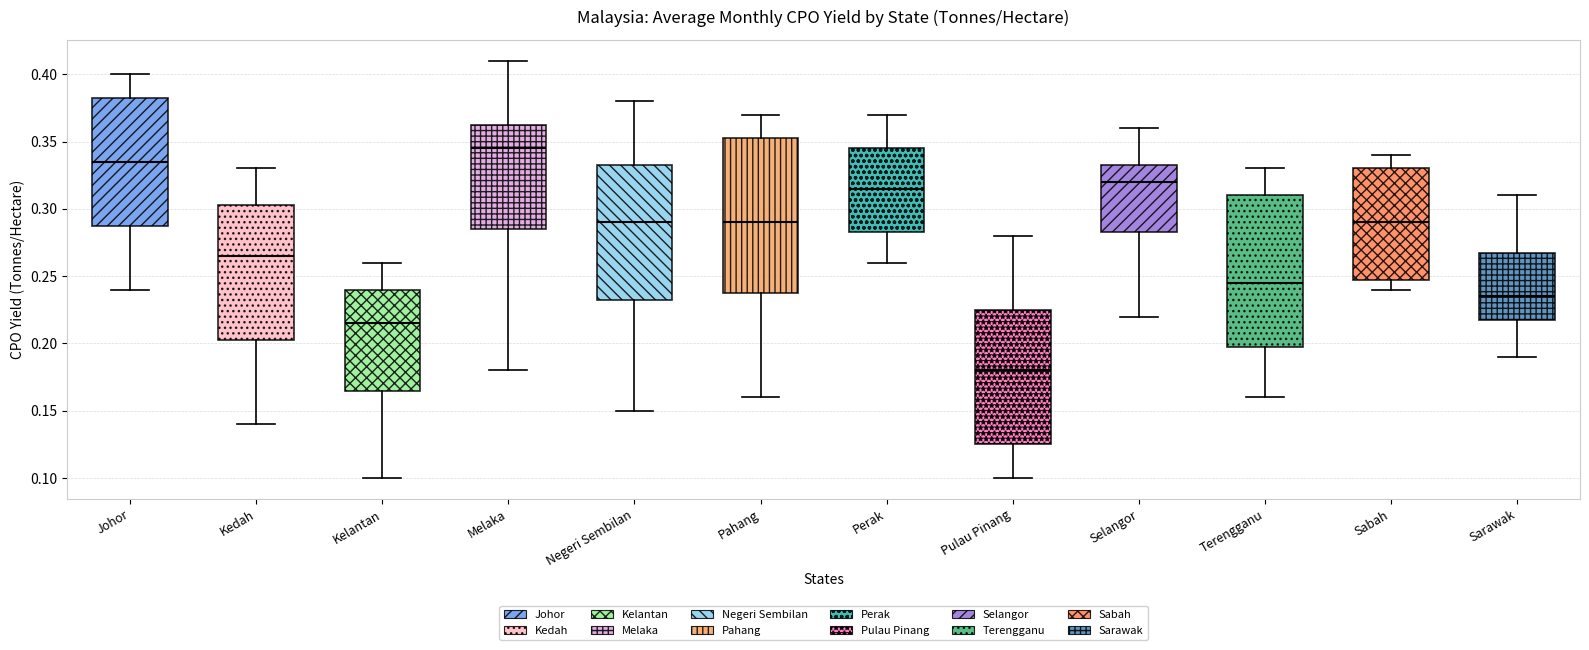

Reading left to right, read every box against the y-axis: the position of its median line, the range the box covers, and the ends of its whiskers. The values are not printed on the chart, so give them approximately, as read against the axis.

Johor: median 0.335, box 0.290 to 0.385, whiskers 0.240 to 0.400
Kedah: median 0.265, box 0.205 to 0.305, whiskers 0.140 to 0.330
Kelantan: median 0.215, box 0.165 to 0.240, whiskers 0.100 to 0.260
Melaka: median 0.345, box 0.285 to 0.365, whiskers 0.180 to 0.410
Negeri Sembilan: median 0.290, box 0.235 to 0.335, whiskers 0.150 to 0.380
Pahang: median 0.290, box 0.240 to 0.355, whiskers 0.160 to 0.370
Perak: median 0.315, box 0.285 to 0.345, whiskers 0.260 to 0.370
Pulau Pinang: median 0.180, box 0.125 to 0.225, whiskers 0.100 to 0.280
Selangor: median 0.320, box 0.285 to 0.335, whiskers 0.220 to 0.360
Terengganu: median 0.245, box 0.200 to 0.310, whiskers 0.160 to 0.330
Sabah: median 0.290, box 0.250 to 0.330, whiskers 0.240 to 0.340
Sarawak: median 0.235, box 0.220 to 0.270, whiskers 0.190 to 0.310